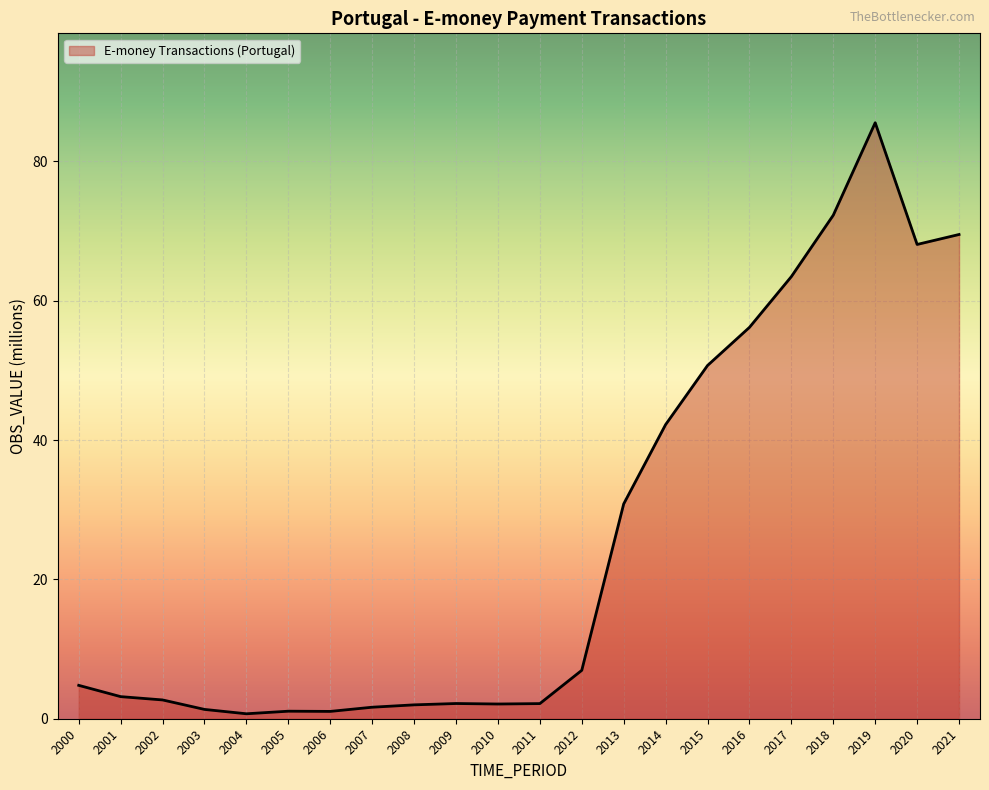

What is the change in value from 2010 to 2015?

+48.6